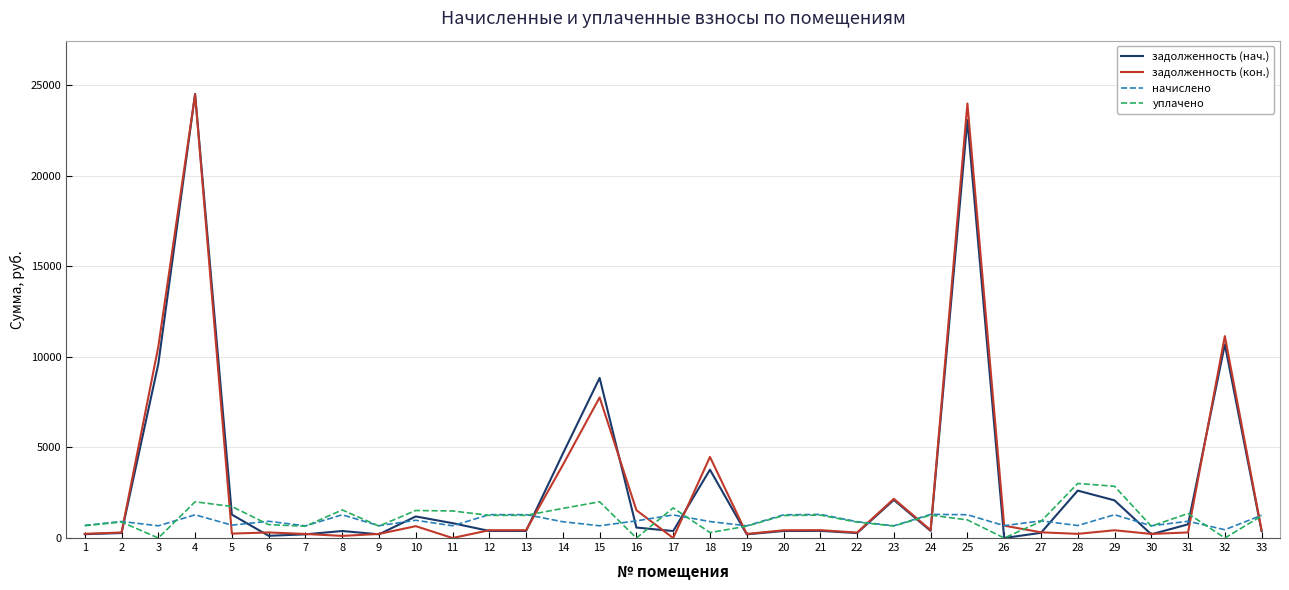

Which series ends up on top after the final intersection of уплачено and задолженность (кон.)?

уплачено